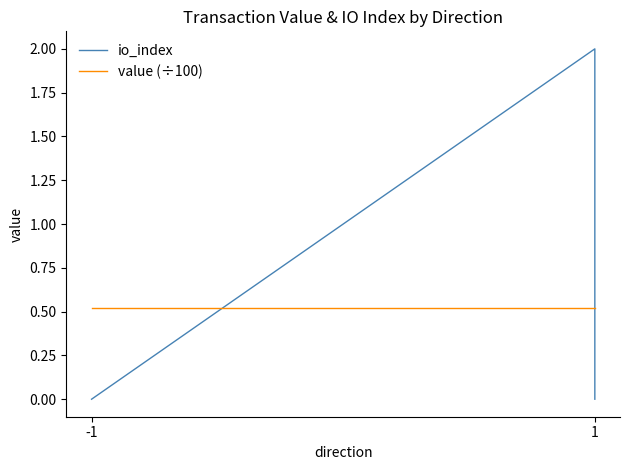

List the series in order of their peak value, lowest first.

value (÷100), io_index